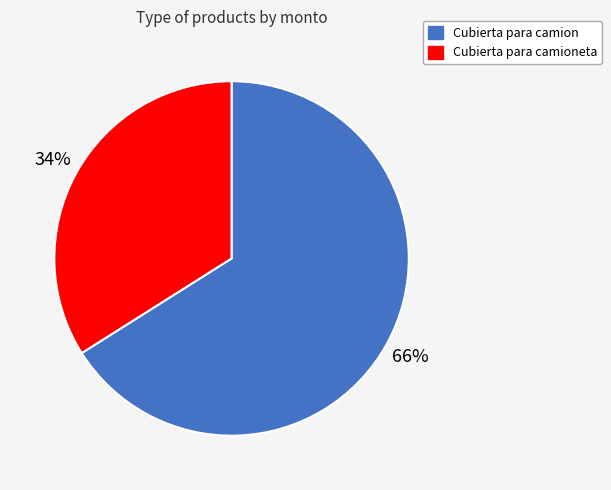

True or false: Cubierta para camion accounts for 54% of the total.

False